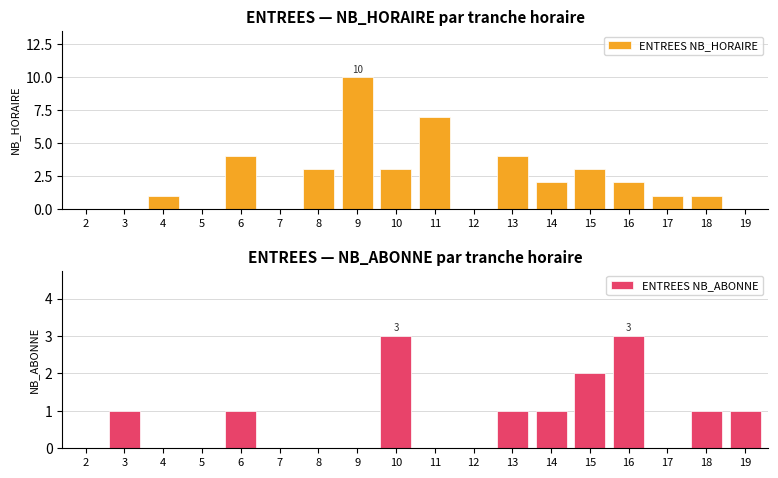

The ENTREES NB_ABONNE series shows 1 at 13. True or false?

True